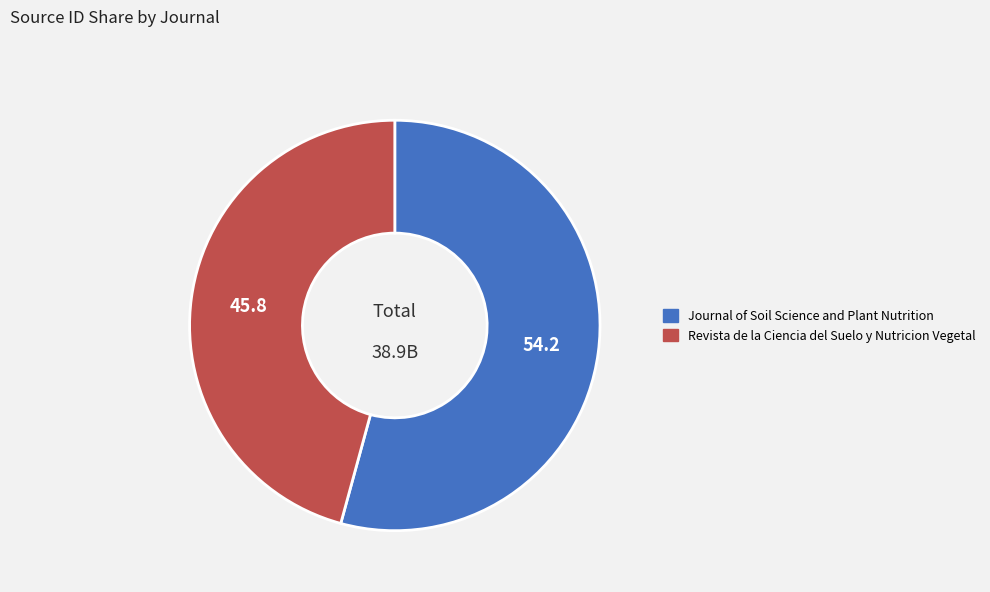

Is the sum of Journal of Soil Science and Plant Nutrition and Revista de la Ciencia del Suelo y Nutricion Vegetal greater than half?

Yes